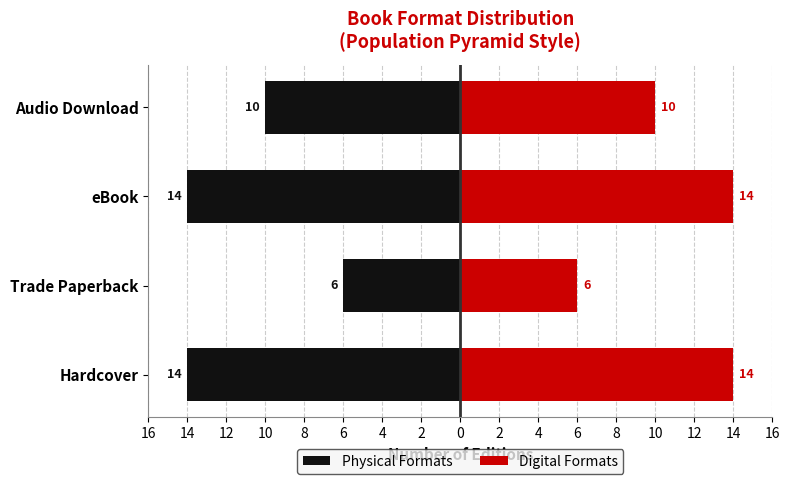

What is the minimum value for Digital Formats?

6